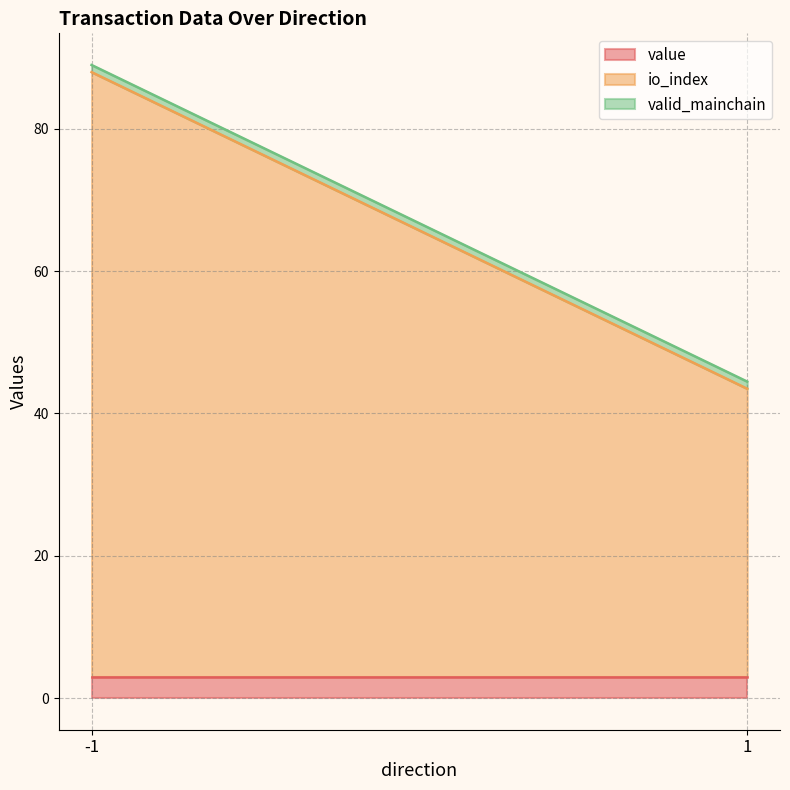

The valid_mainchain series shows 1.0 at 1 (Revocation). True or false?

True